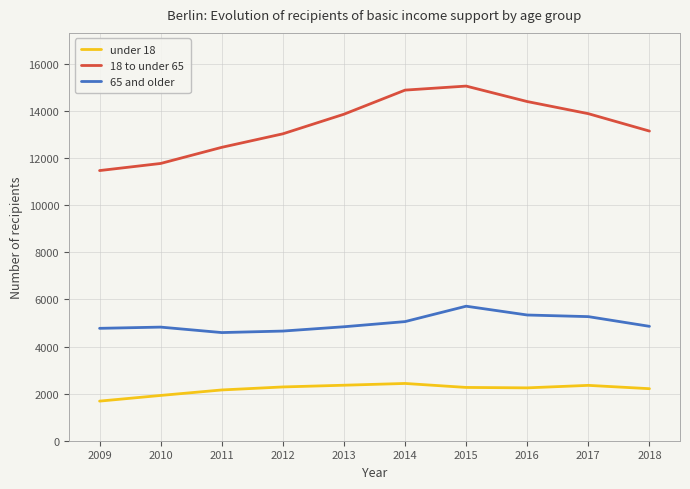

Rank the series by their average value, from lowest to highest.

under 18, 65 and older, 18 to under 65